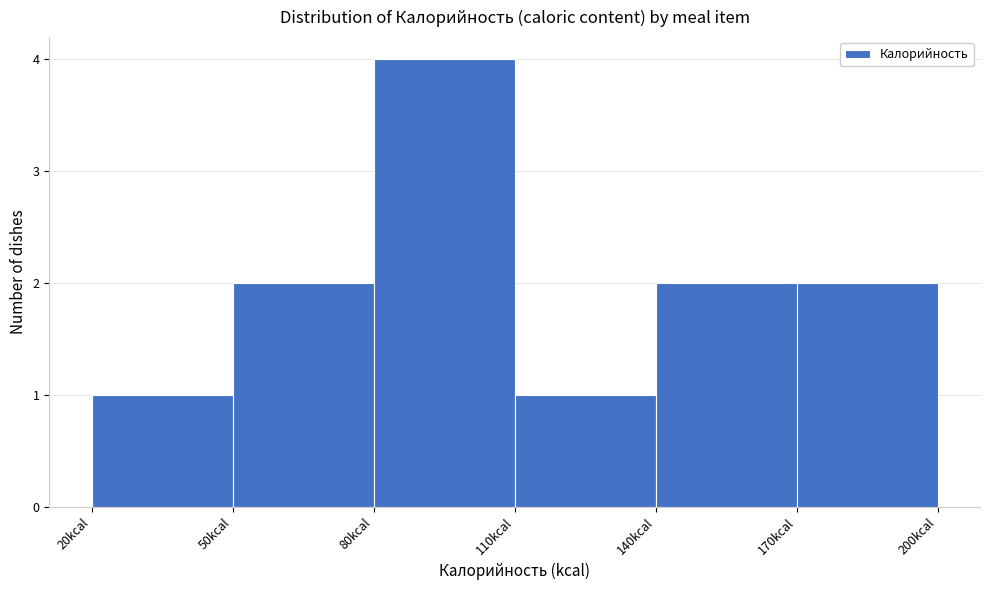

Which range on the x-axis has the tallest bar?

80 to 110